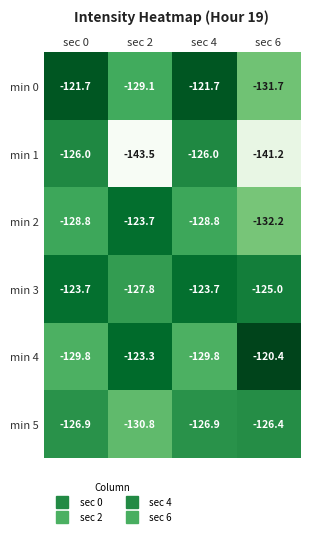

Rank the series at sec 2 from highest to lowest value.

min 4, min 2, min 3, min 0, min 5, min 1